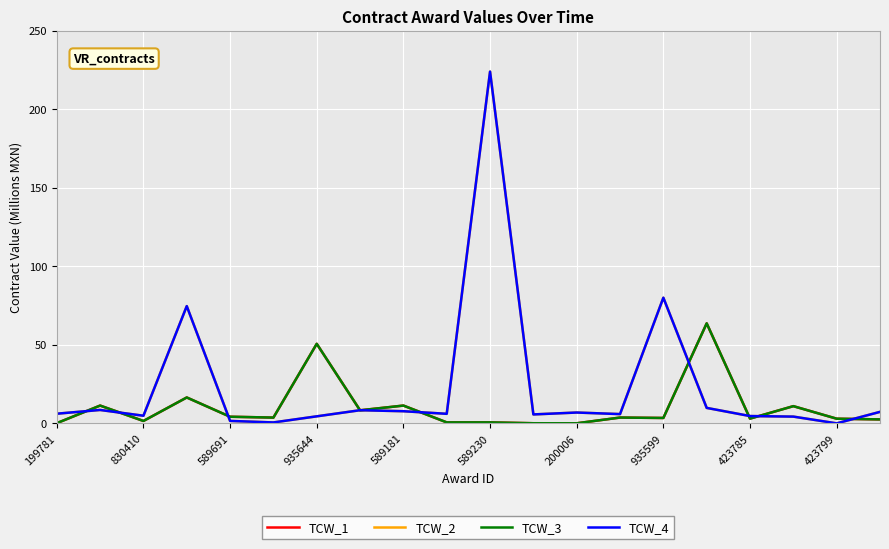

How many interior local peaks does the TCW_1 series have?

7